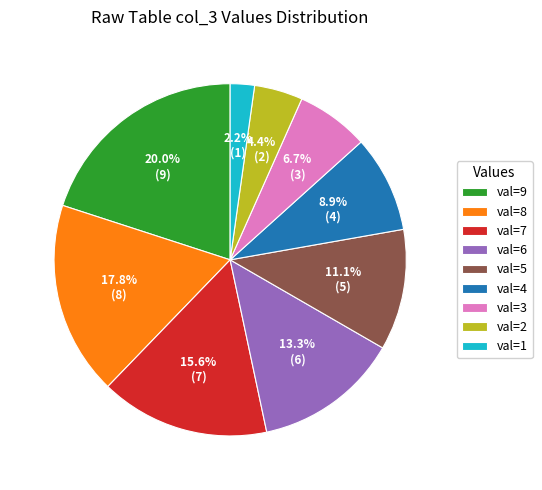

What percentage do val=8 and val=6 together represent?

31.1%